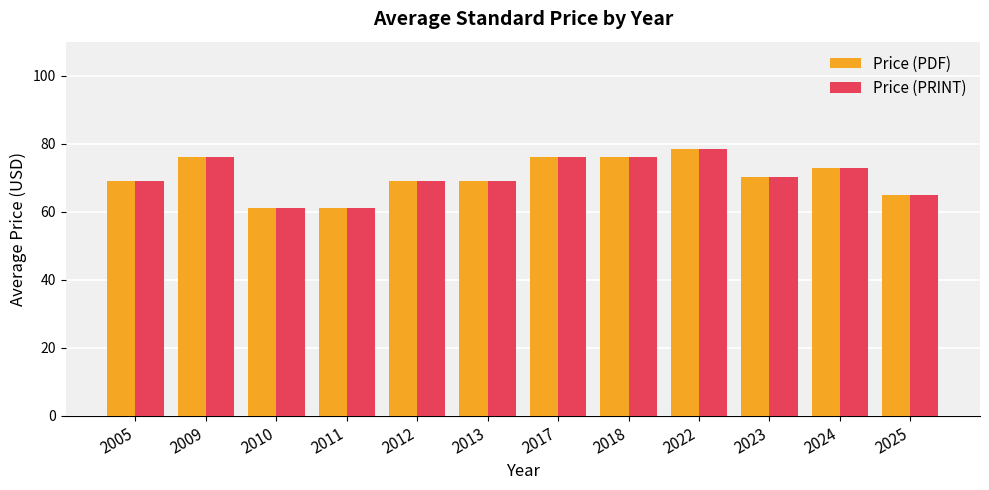

Is it true that Price (PRINT) equals 78.6 at 2022?

True